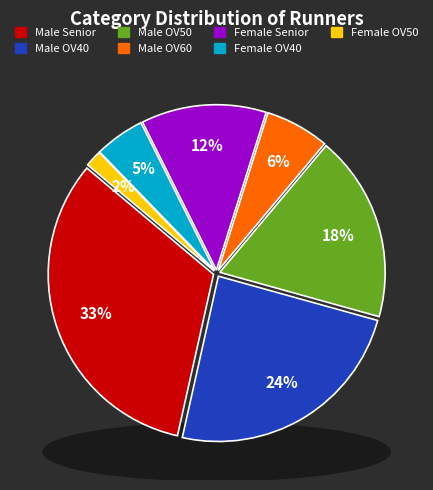

What percentage is the Male OV40 slice, to the nearest percent?

24%